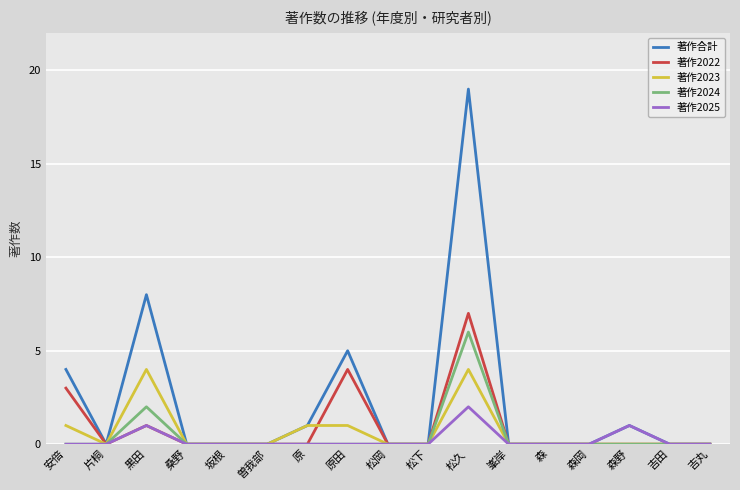

What is the difference between the maximum and minimum values in the 著作2023 series?

4